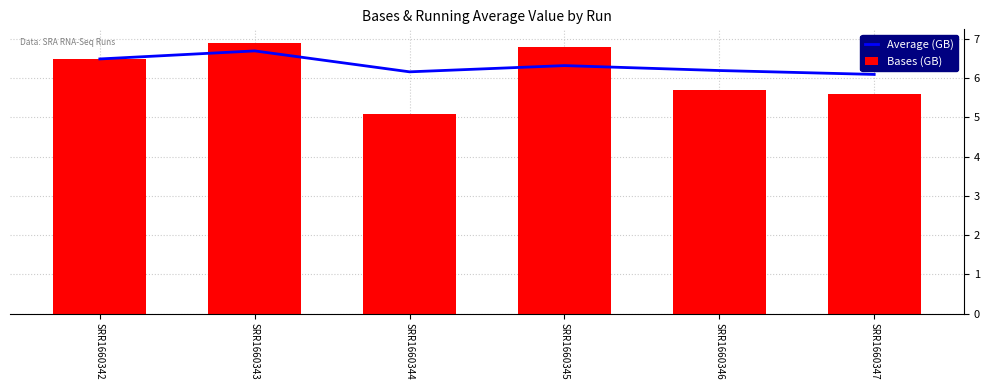

At which category does the chart reach its minimum across all series?

SRR1660344